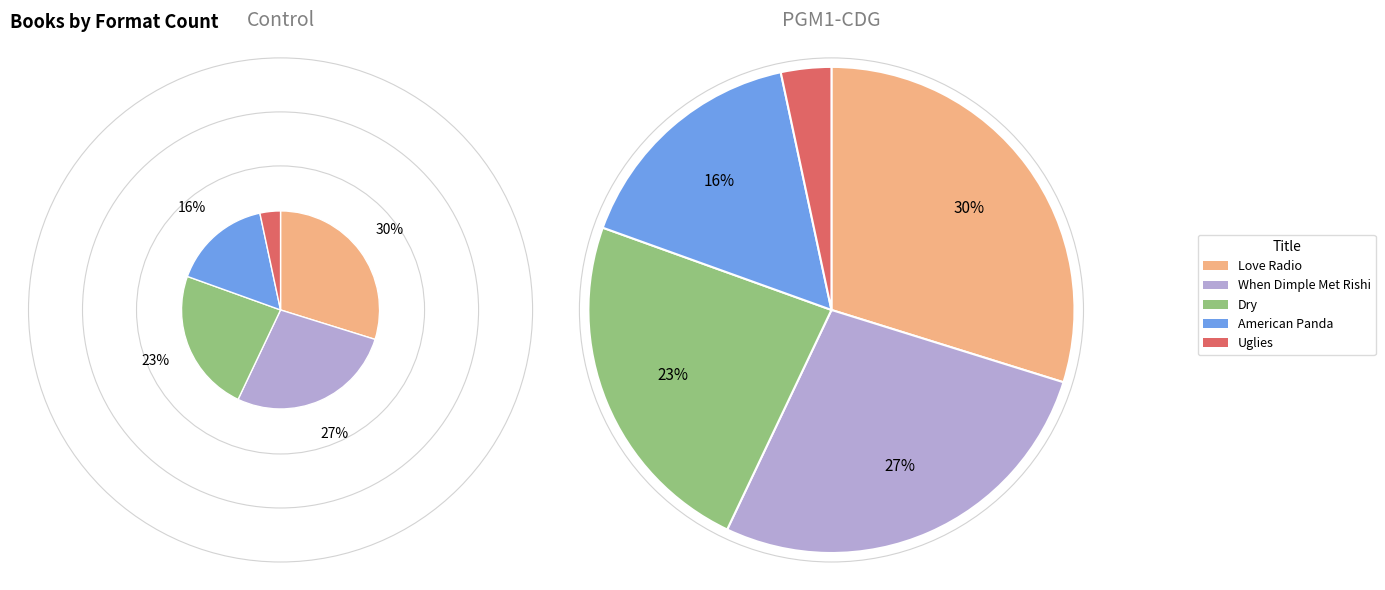

Combined, what portion of the pie is When Dimple Met Rishi and American Panda?

43.4%